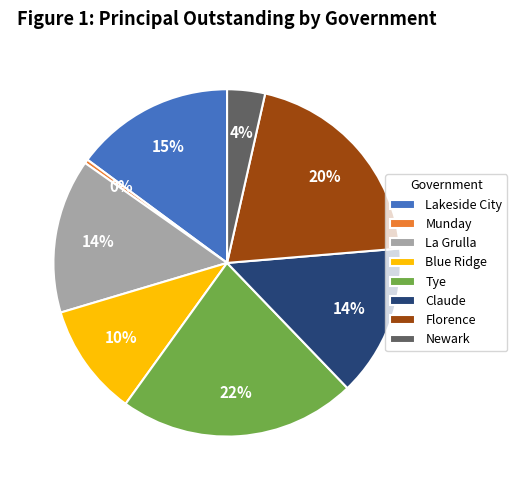

Which category has the biggest portion of the pie?

Tye